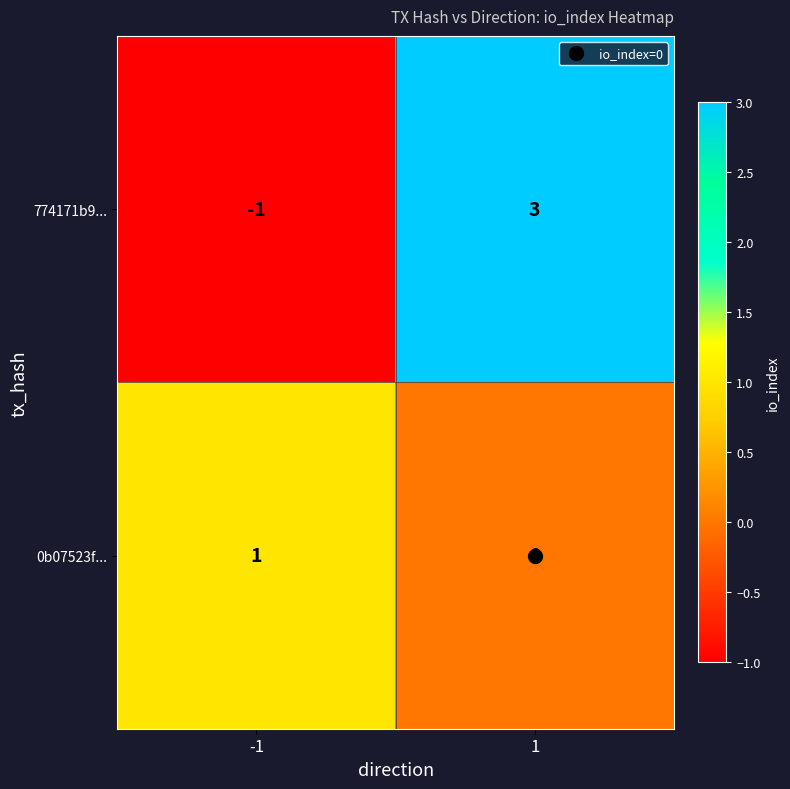

The 0b07523f... series shows -1 at 1. True or false?

False